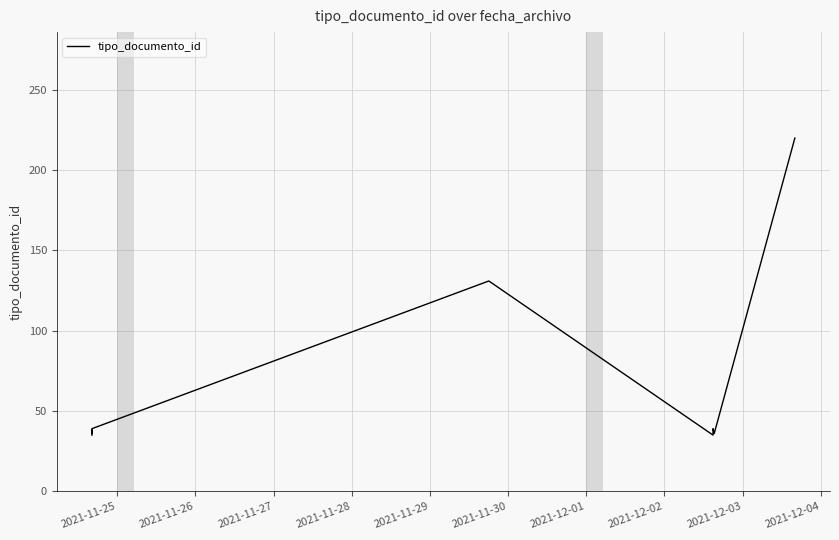

Is it true that the value at 2021-11-25 is 35?

True